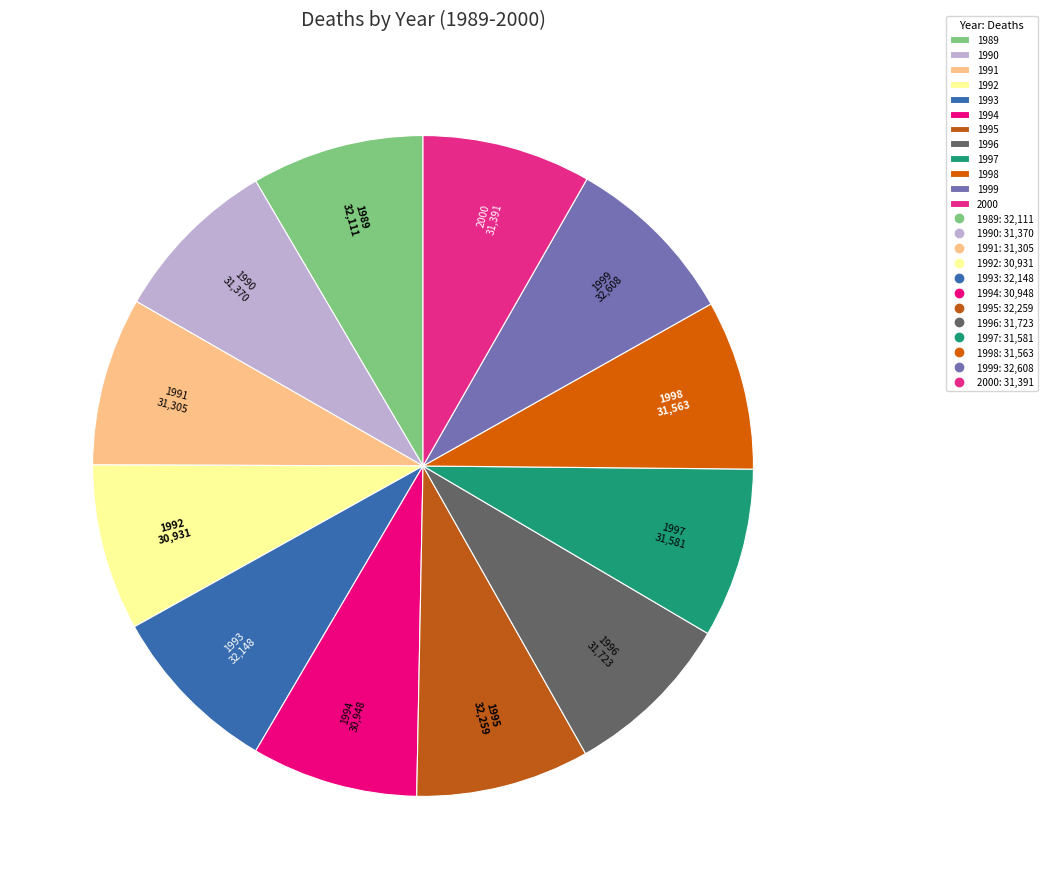

Approximately how many times larger is the value at 1989 compared to 1991?

1.0